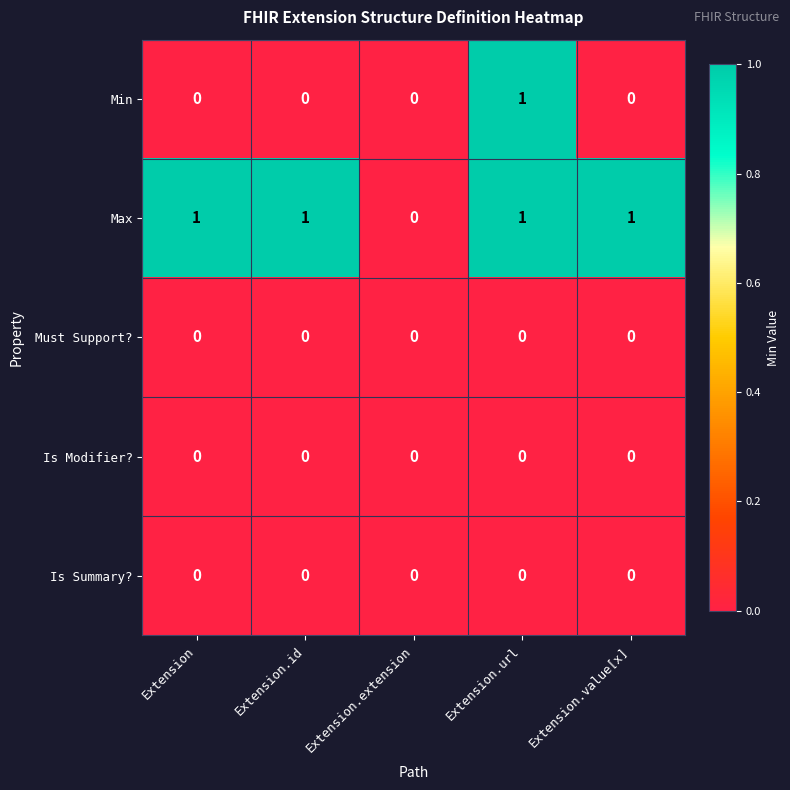

The Is Modifier? series shows 0 at Extension.url. True or false?

True